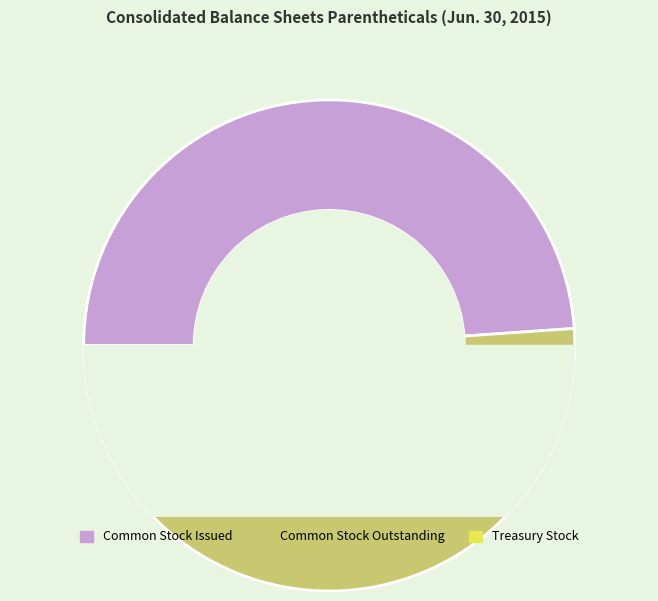

Rank the categories by value from lowest to highest.

Treasury Stock, Shares, Common Stock, Shares, Issued, Common Stock, Shares, Outstanding